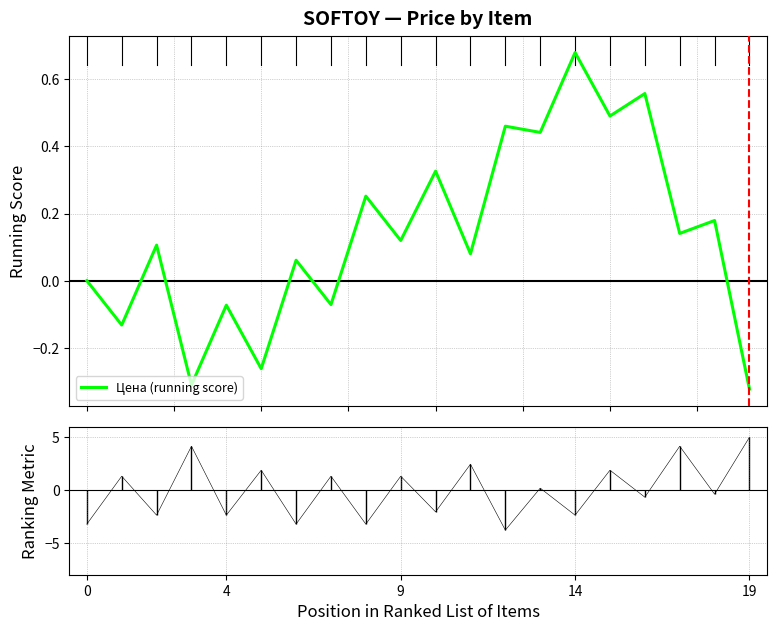

Is it true that the value at 10 is 0.1?

False